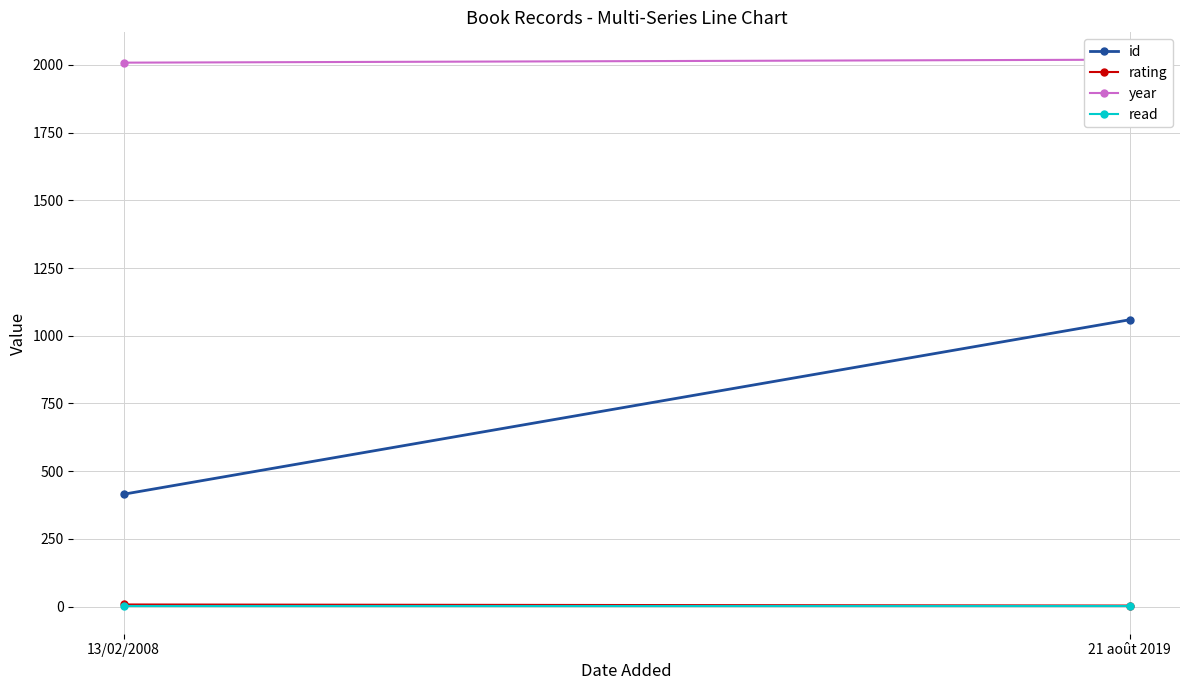

Which series has the largest range (max minus min)?

id